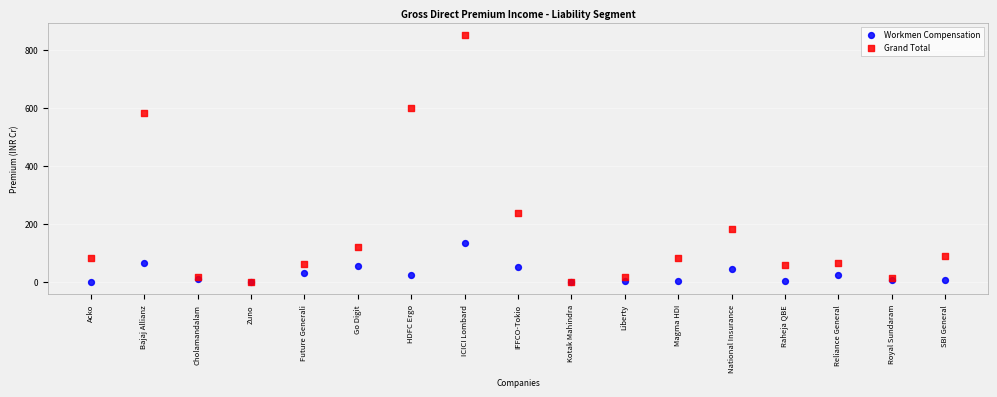

What are all the series names shown in the legend?

Workmen Compensation, Grand Total